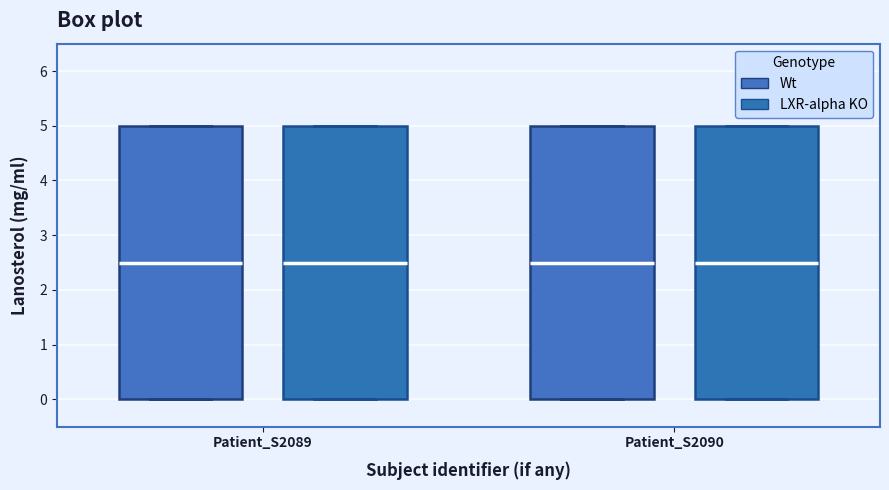

Where is the lower edge of the box for Patient_S2090 (Wt) on the y-axis? The values are not printed on the chart, so give them approximately, as read against the axis.

0.0